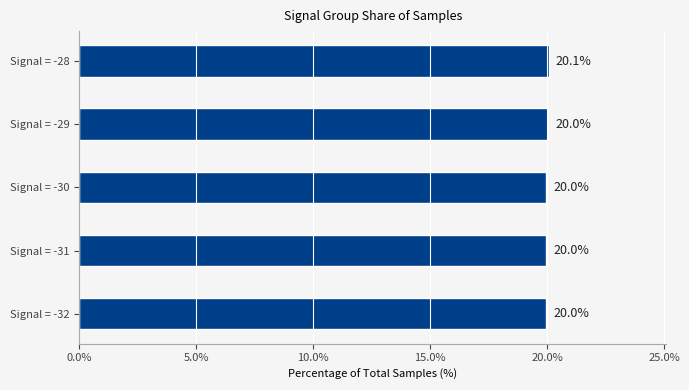

Which category has the highest value across all series?

Signal = -28